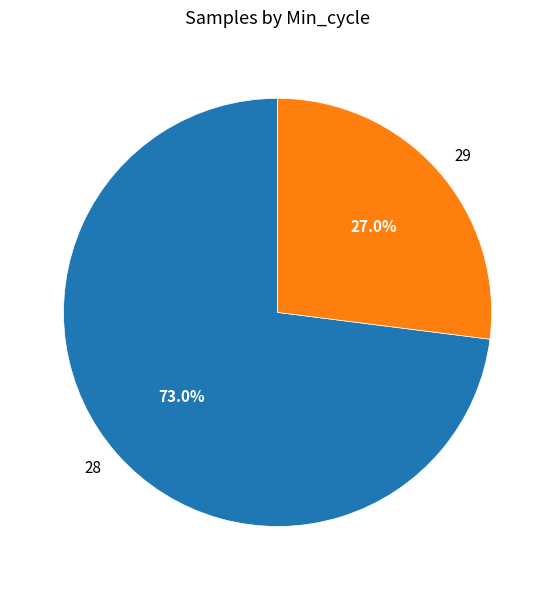

How many segments does this pie chart have?

2